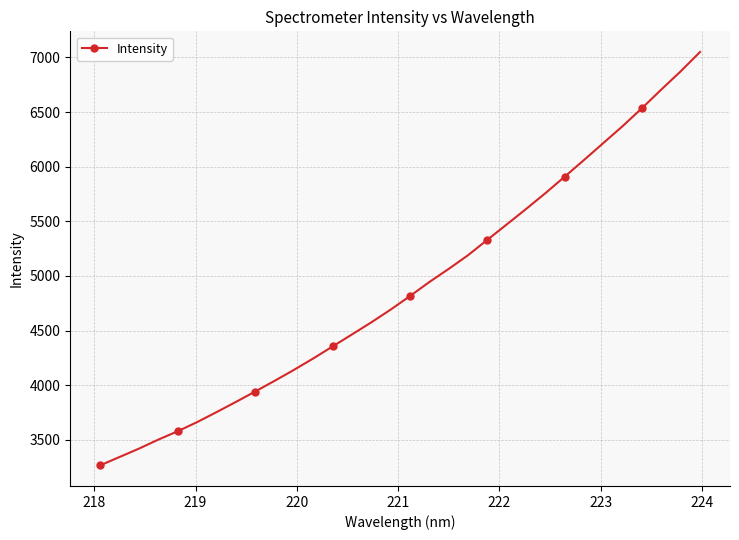

Does the chart display data point markers on the line(s)?

Yes